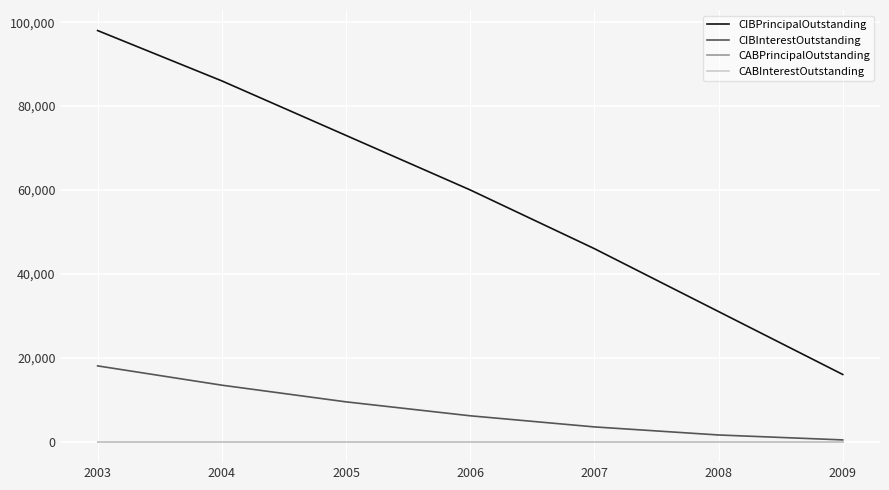

Does the chart have visible grid lines?

Yes